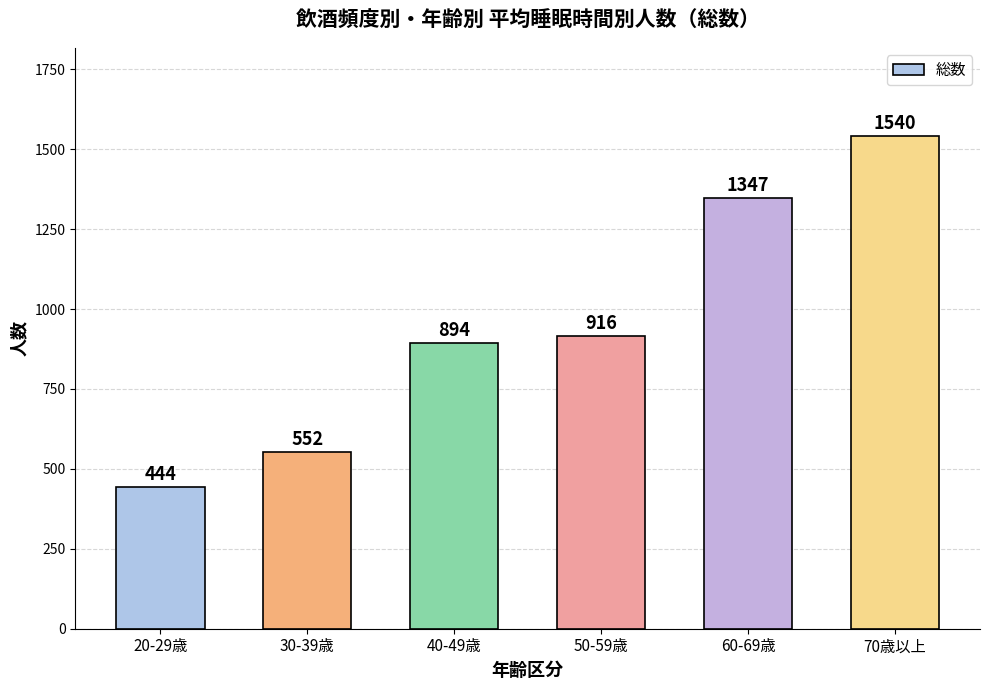

Reading right to left, what are all the values shown in this chart?

70歳以上=1540	60-69歳=1347	50-59歳=916	40-49歳=894	30-39歳=552	20-29歳=444